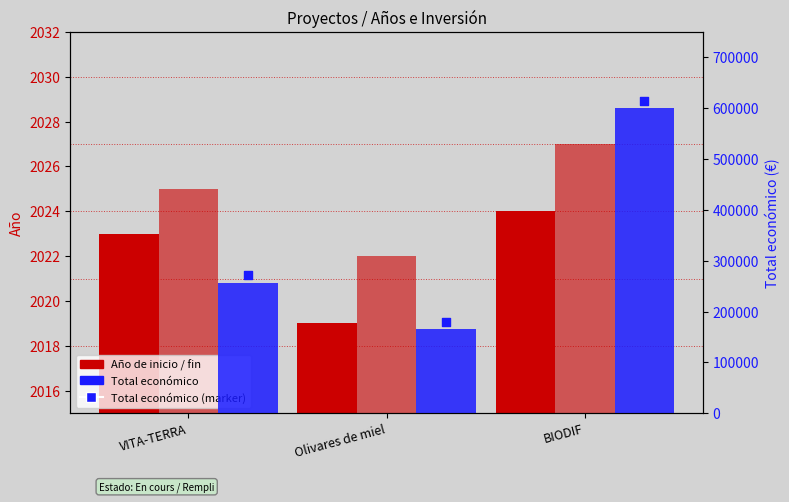

Which series reaches the minimum Y coordinate?

Año de inicio